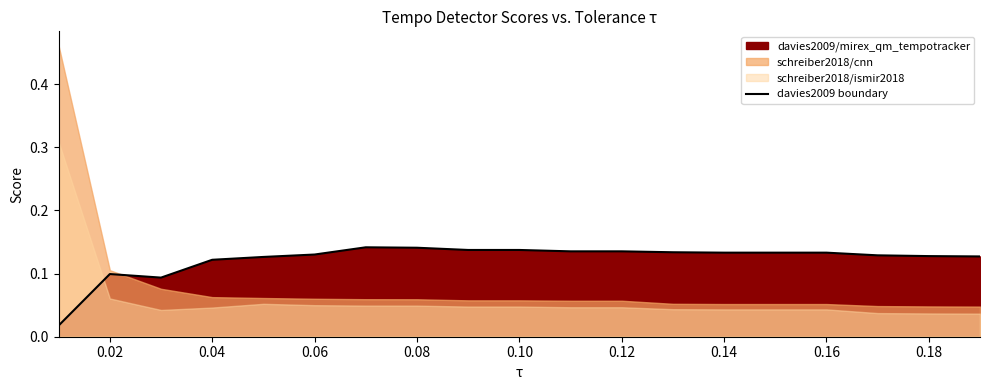

Is it true that the value at 0.10 is 0.1?

True